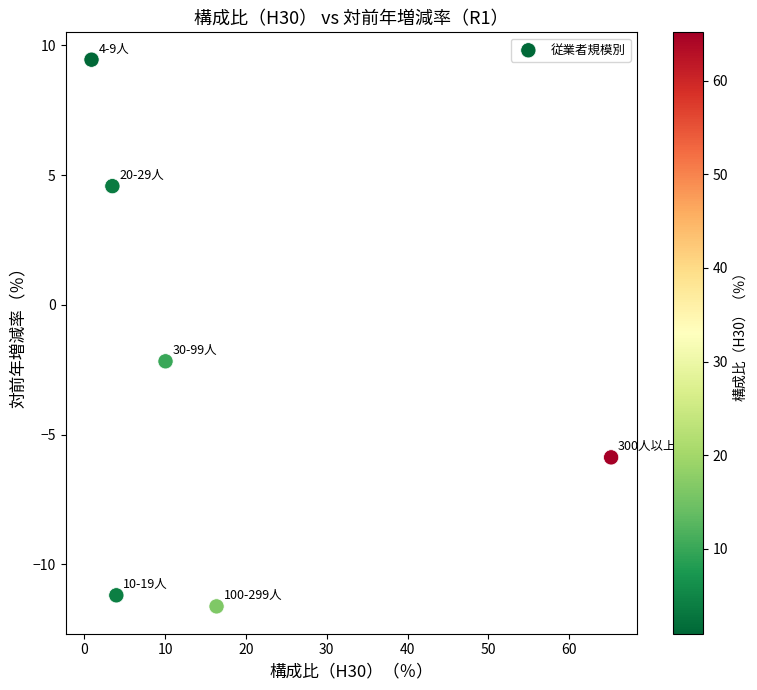

What is the range of Y values (max minus min)?

21.1